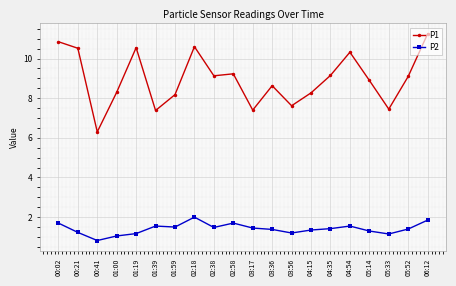

What is the spread (max minus min) of values at 05:33?

6.3